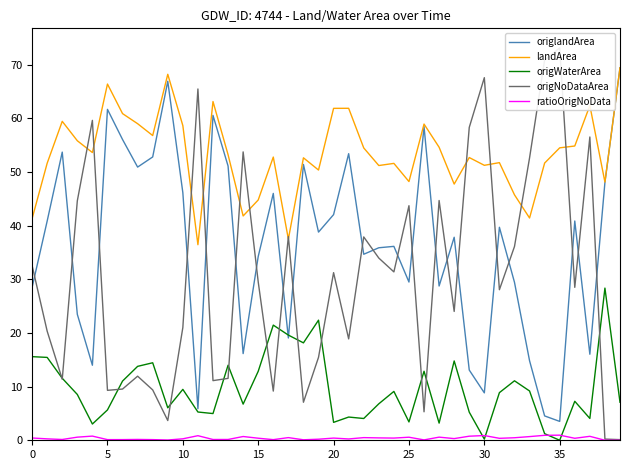

How many interior local peaks does the origNoDataArea series have?

12